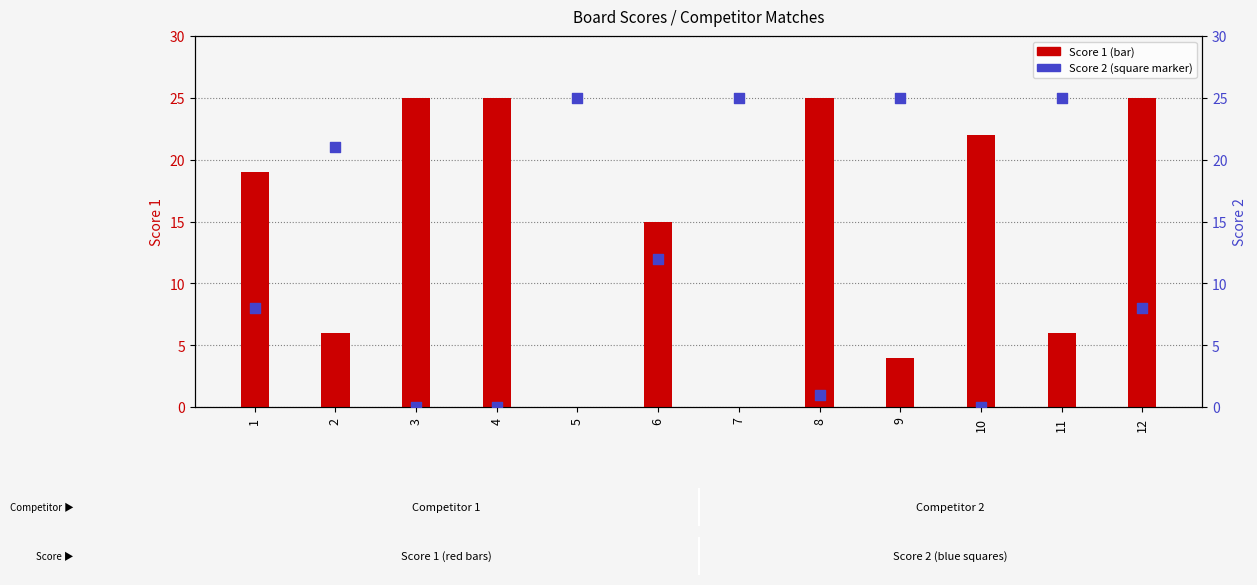

At how many categories does at least one series exceed 22?

8